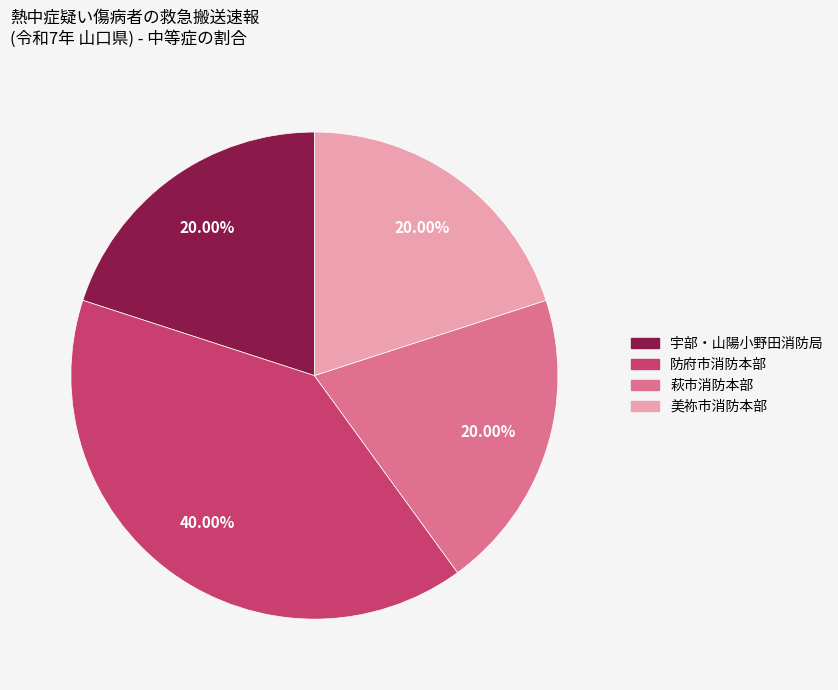

Count the number of slices in the pie.

4